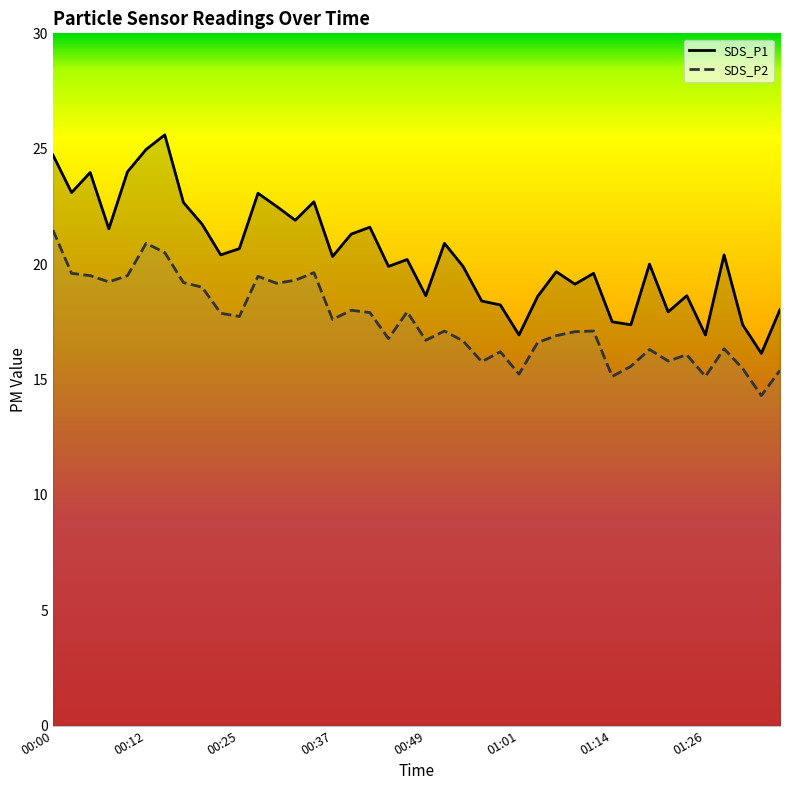

Is it true that SDS_P1 equals 16.9 at 01:26?

True